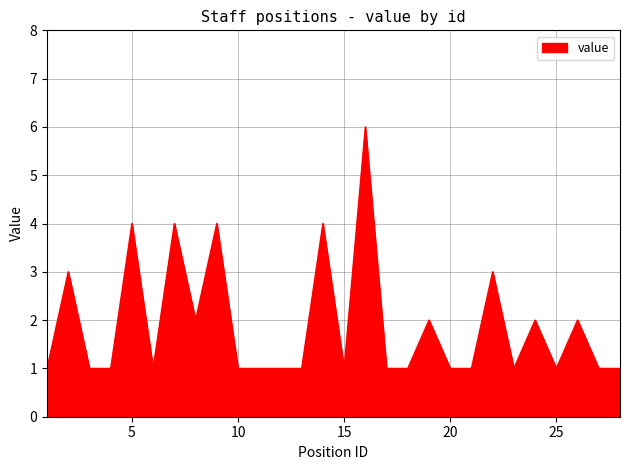

What is the maximum value shown in the chart?

6